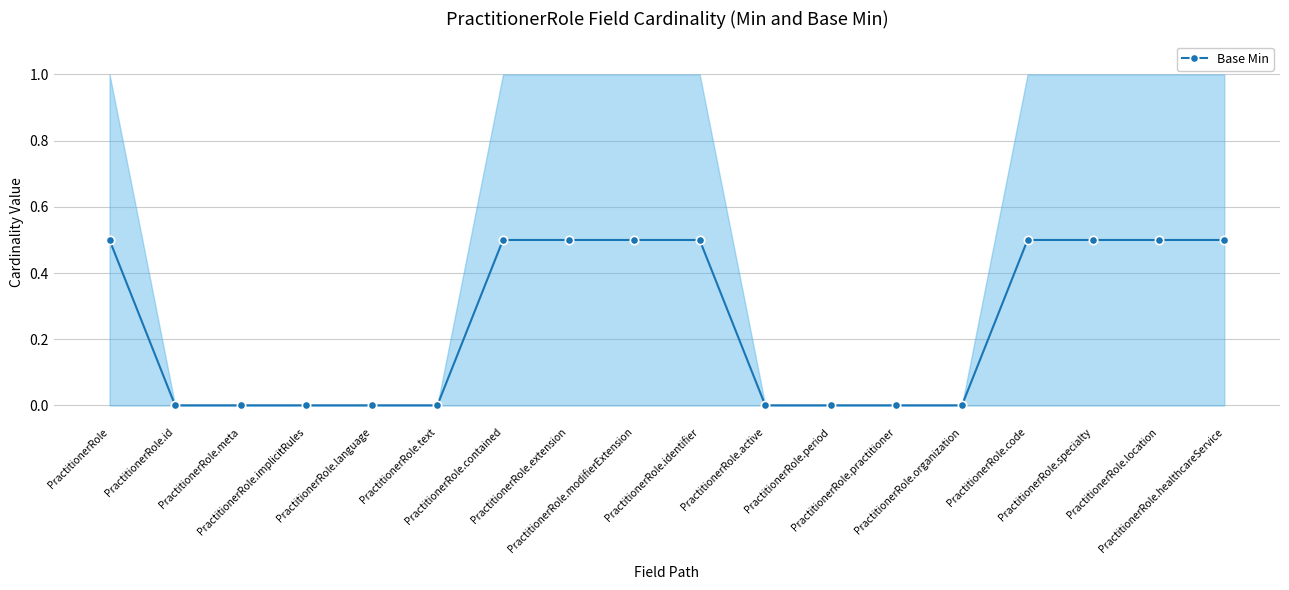

What is the change in value from PractitionerRole.implicitRules to PractitionerRole.specialty?

+0.5